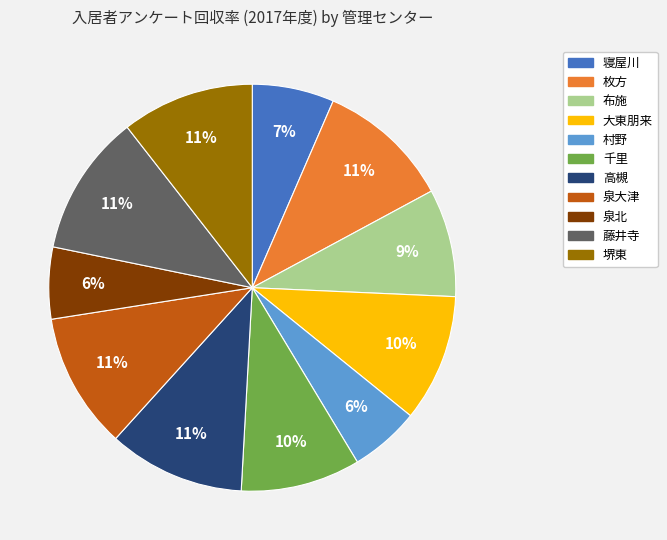

To the nearest percent, what percentage of the pie is 大東朋来?

10%